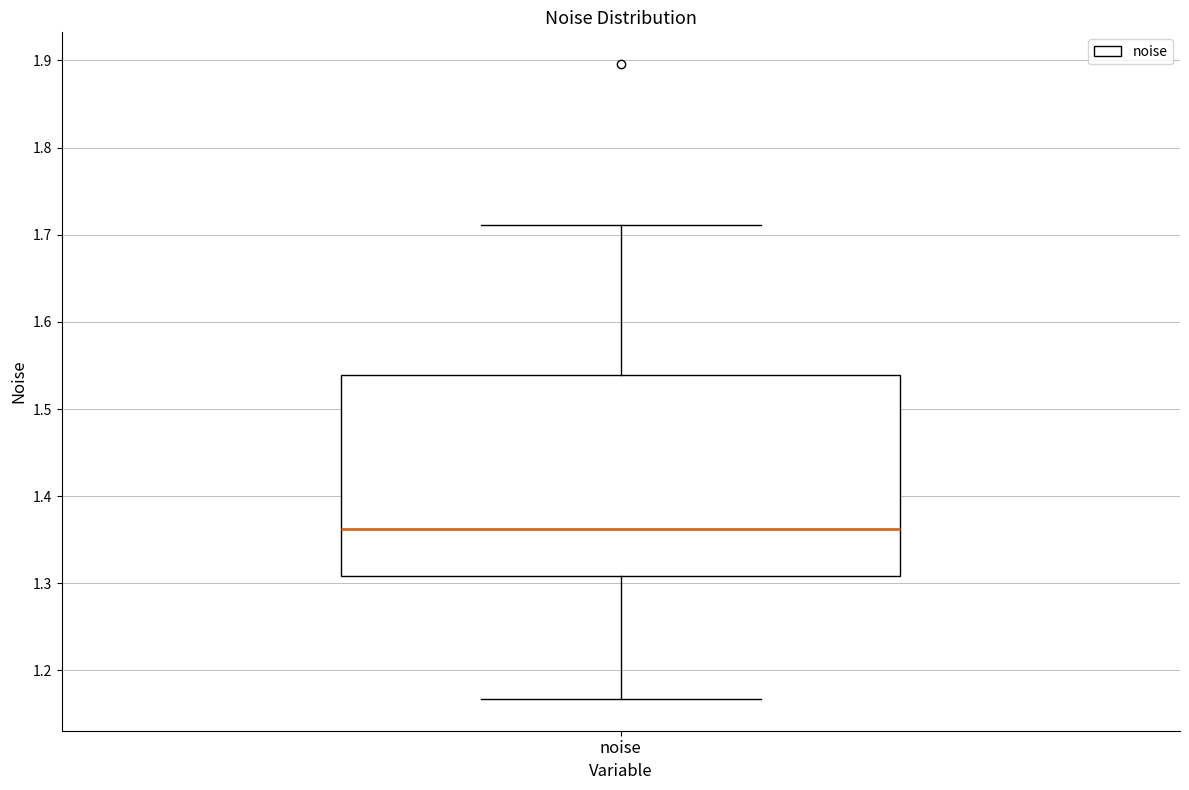

Where is the upper edge of the box for noise on the y-axis? The values are not printed on the chart, so give them approximately, as read against the axis.

1.54